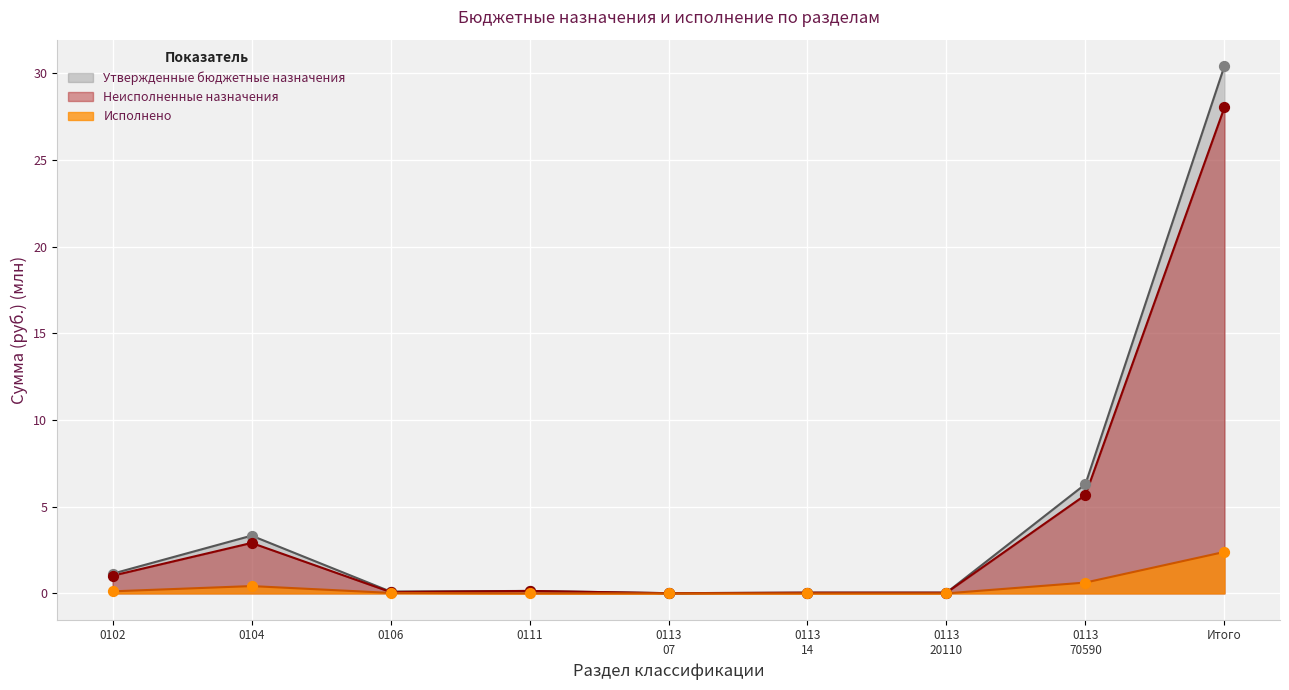

Which series contains the lowest Y value?

Исполнено